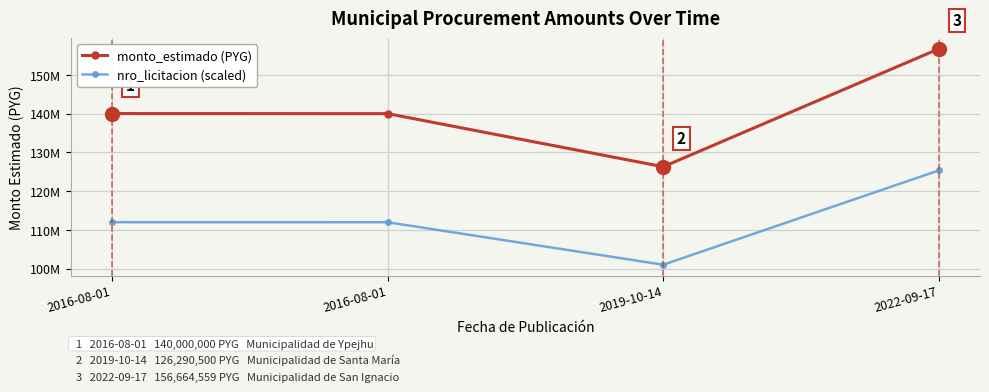

The value of nro_licitacion (scaled) at 2016-08-01 is 111982400.0. True or false?

True